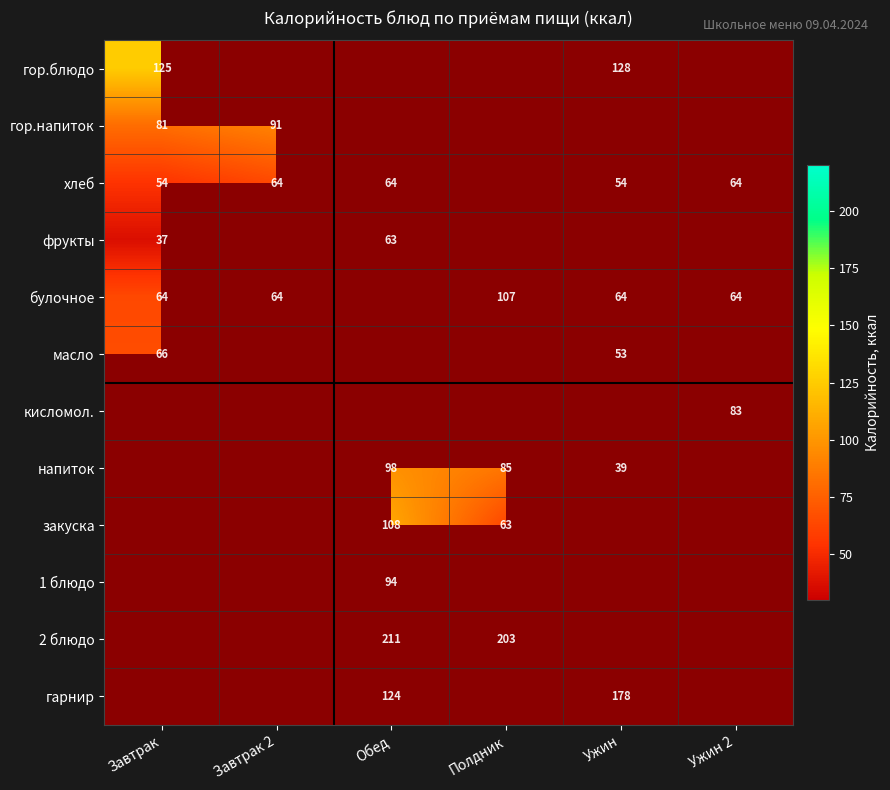

Is the value of закуска at Обед greater than the value of булочное at Полдник?

Yes